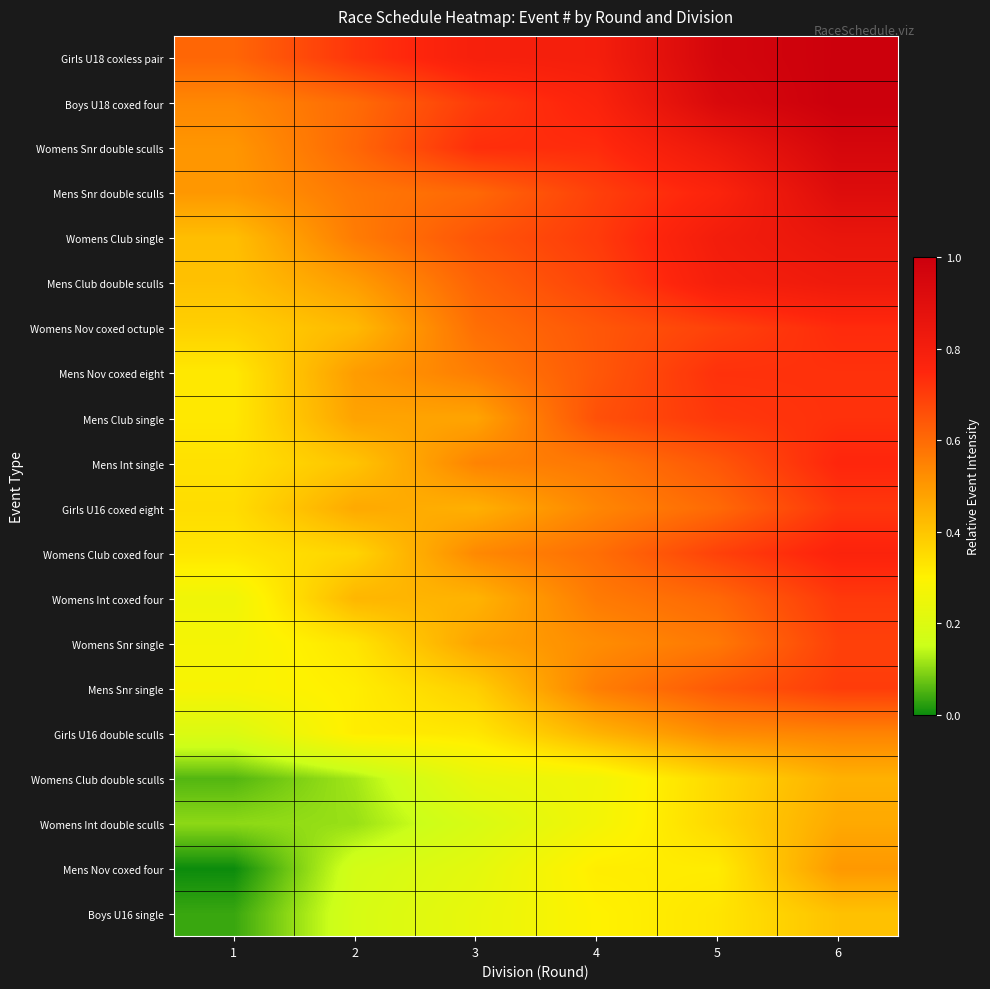

List the series in order of their peak value, lowest first.

Boys U16 single, Womens Club double sculls, Womens Int double sculls, Mens Nov coxed four, Girls U16 double sculls, Womens Snr single, Mens Snr single, Womens Int coxed four, Girls U16 coxed eight, Mens Nov coxed eight, Mens Club single, Womens Nov coxed octuple, Mens Int single, Womens Club coxed four, Mens Club double sculls, Womens Club single, Mens Snr double sculls, Womens Snr double sculls, Girls U18 coxless pair, Boys U18 coxed four